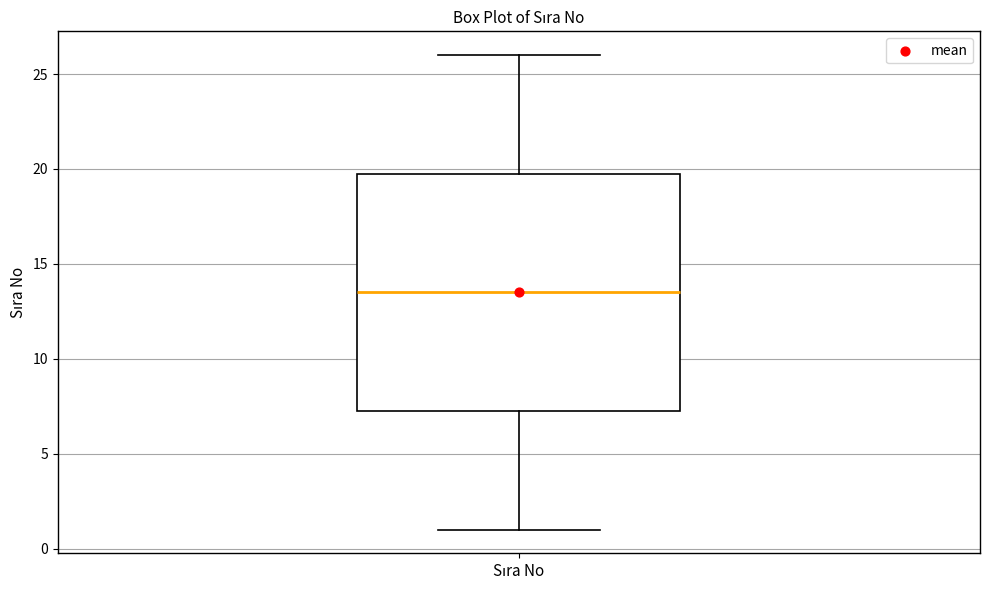

Where is the upper edge of the box for Sıra No on the y-axis? The values are not printed on the chart, so give them approximately, as read against the axis.

20.0